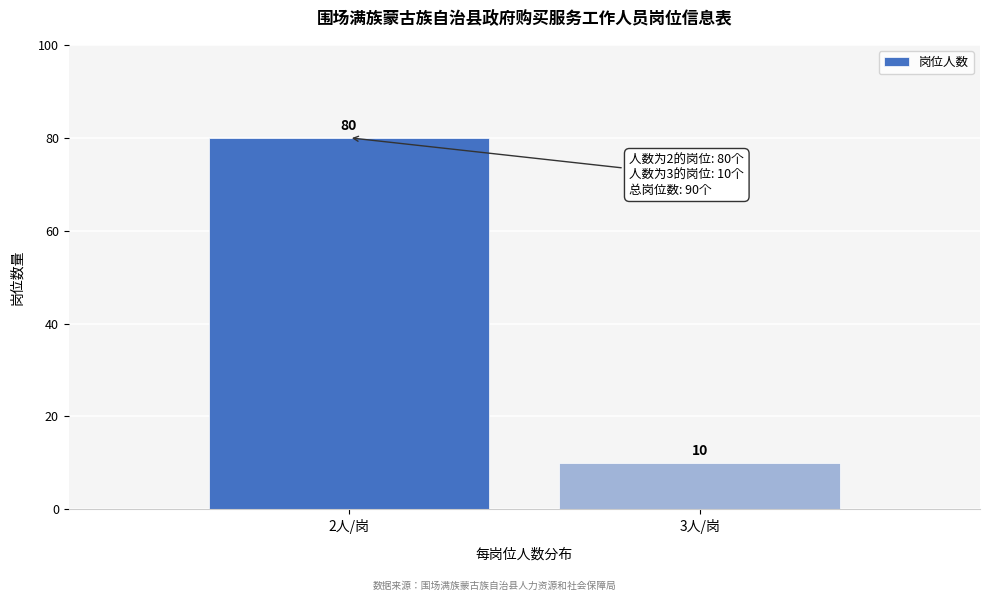

Reading left to right, list all the values displayed in this chart.

2人/岗=80	3人/岗=10